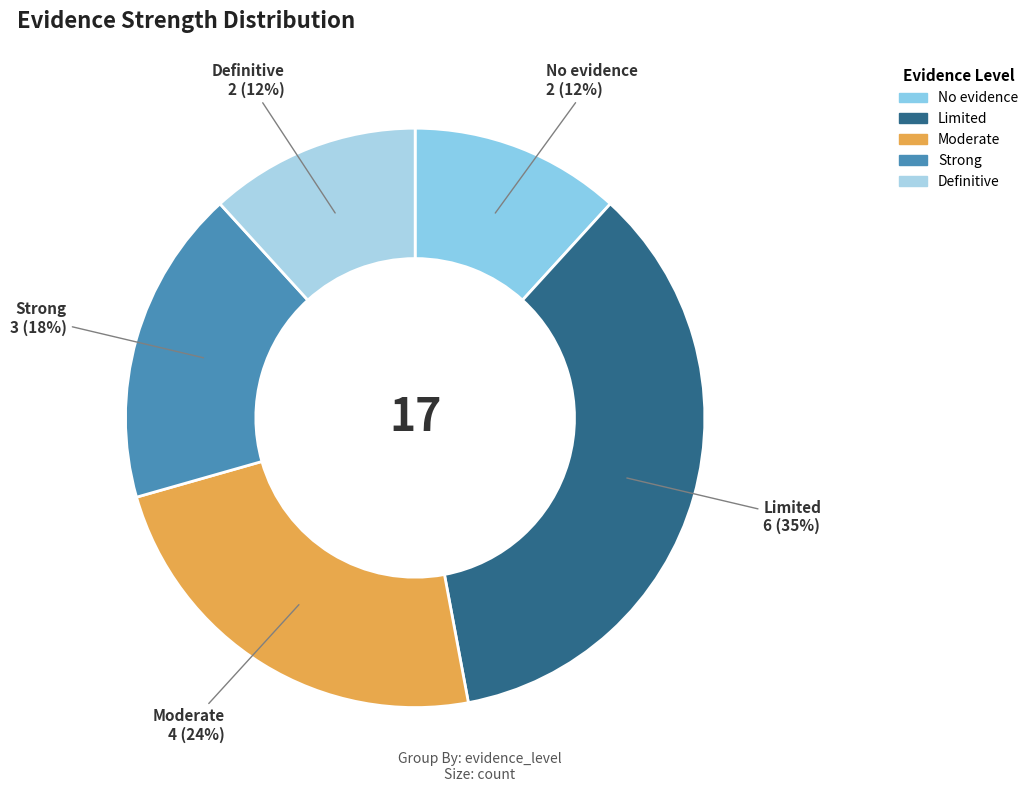

How many segments does this pie chart have?

5